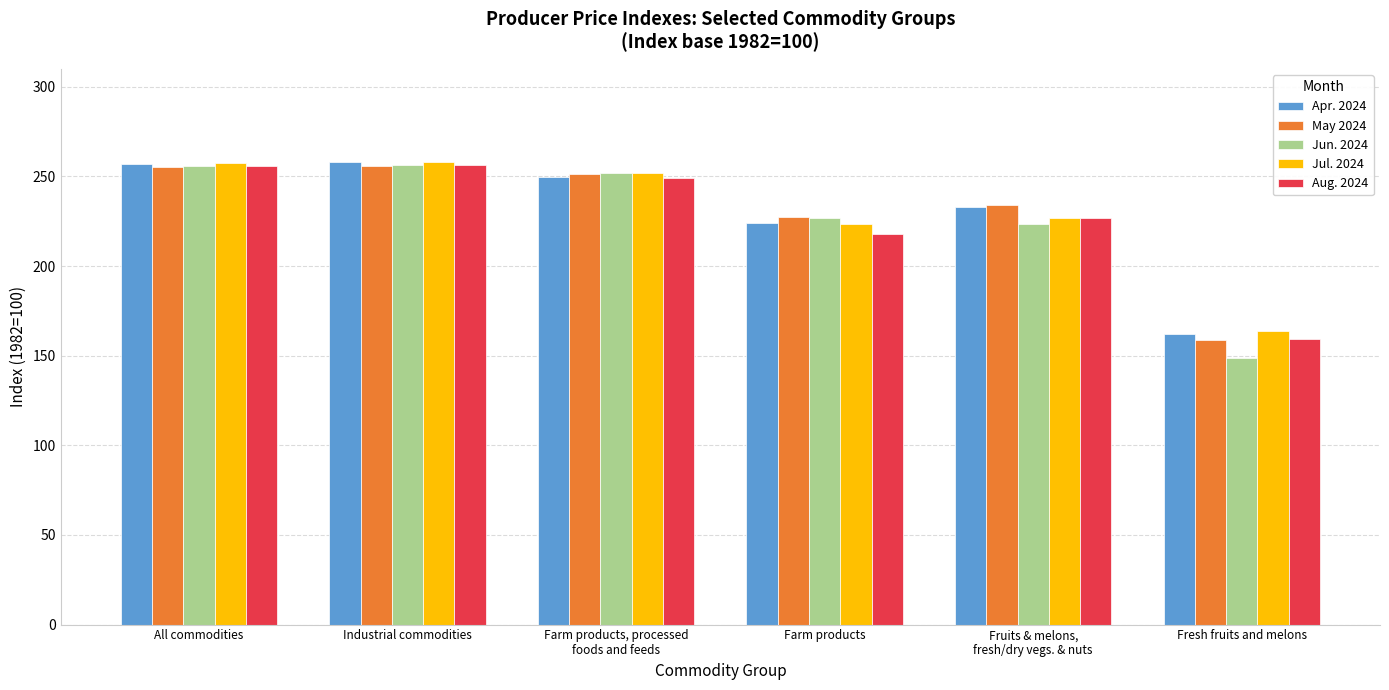

How many values in the Jul. 2024 series exceed 251?

3